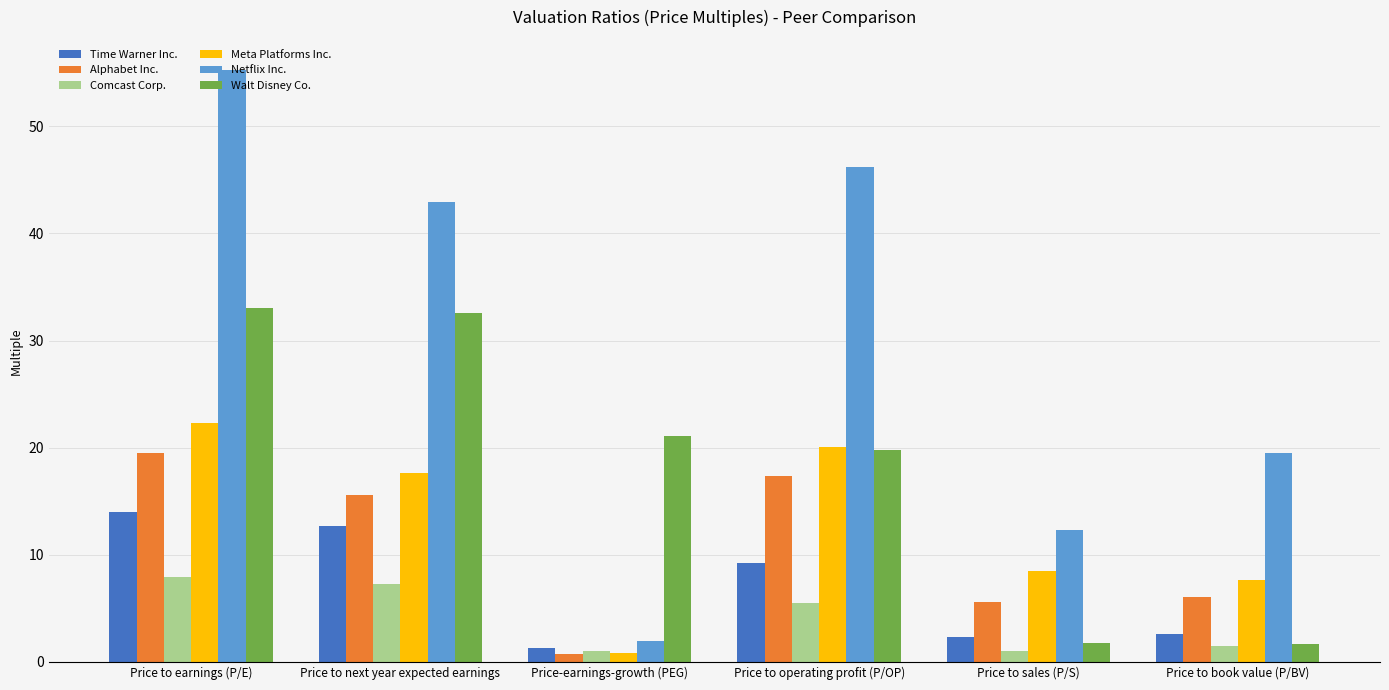

What is the spread (max minus min) of values at Price to next year expected earnings?

35.6